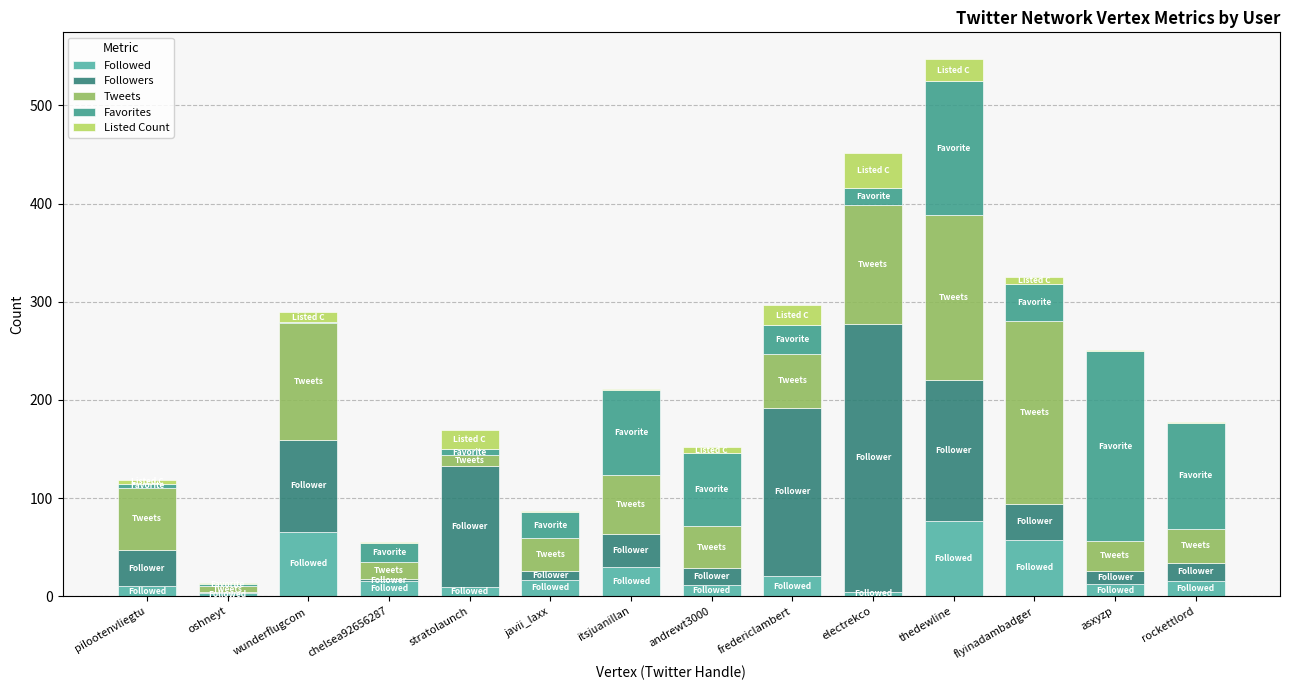

What is the sum of all Tweets values?

949.4